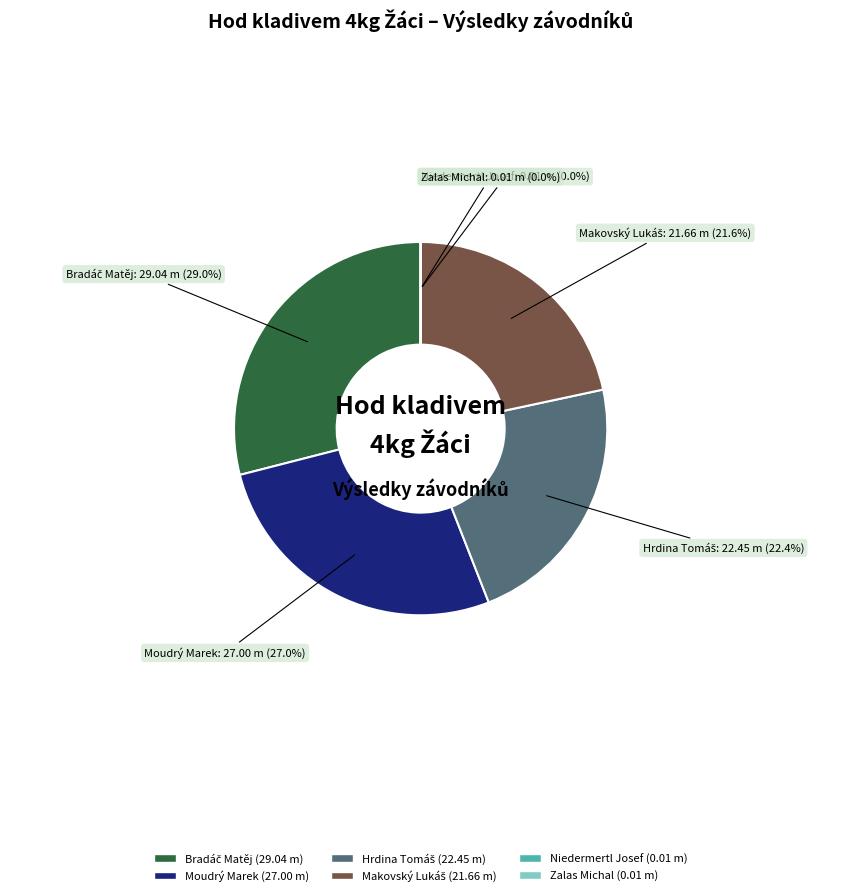

How much of the chart is everything except Moudrý Marek?

73.0%